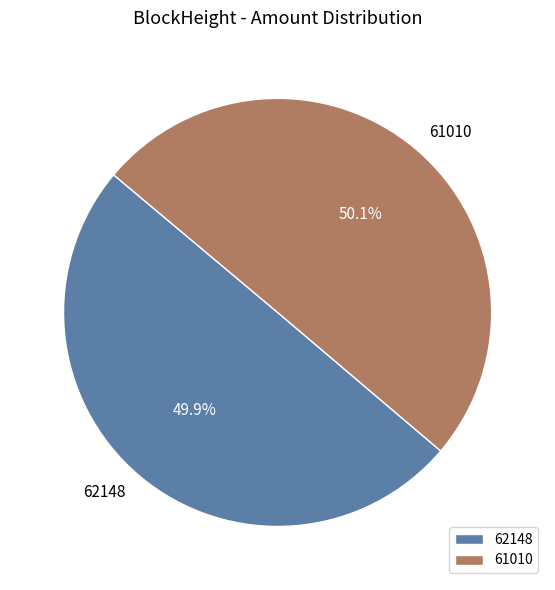

What is the total percentage of 61010 and 62148?

100.0%